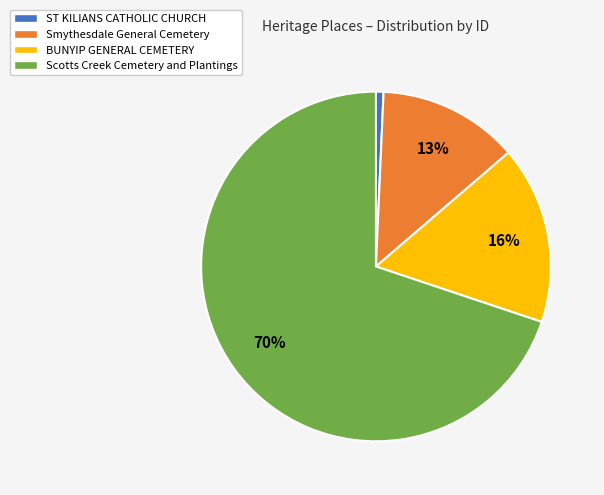

To the nearest percent, what is the difference between the Scotts Creek Cemetery and Plantings and ST KILIANS CATHOLIC CHURCH slice percentages?

69%